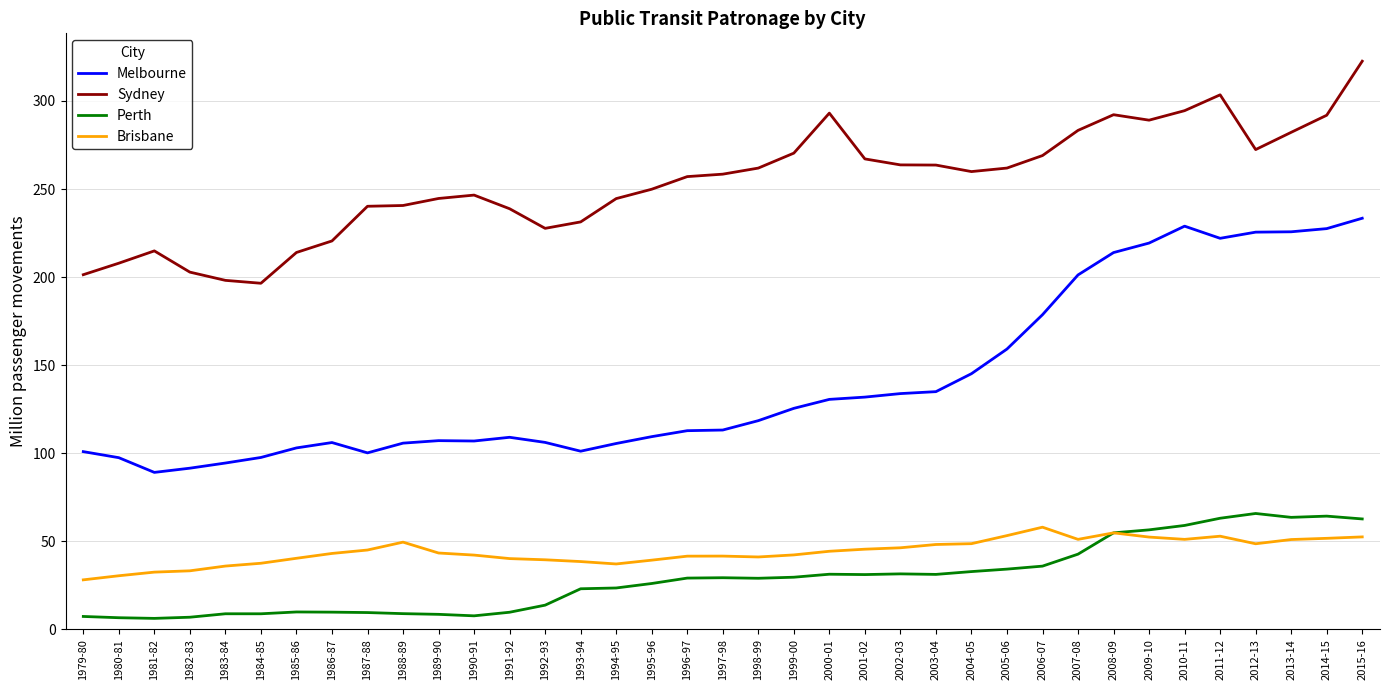

In Perth, how many points are higher than both neighbors (excluding endpoints)?

7